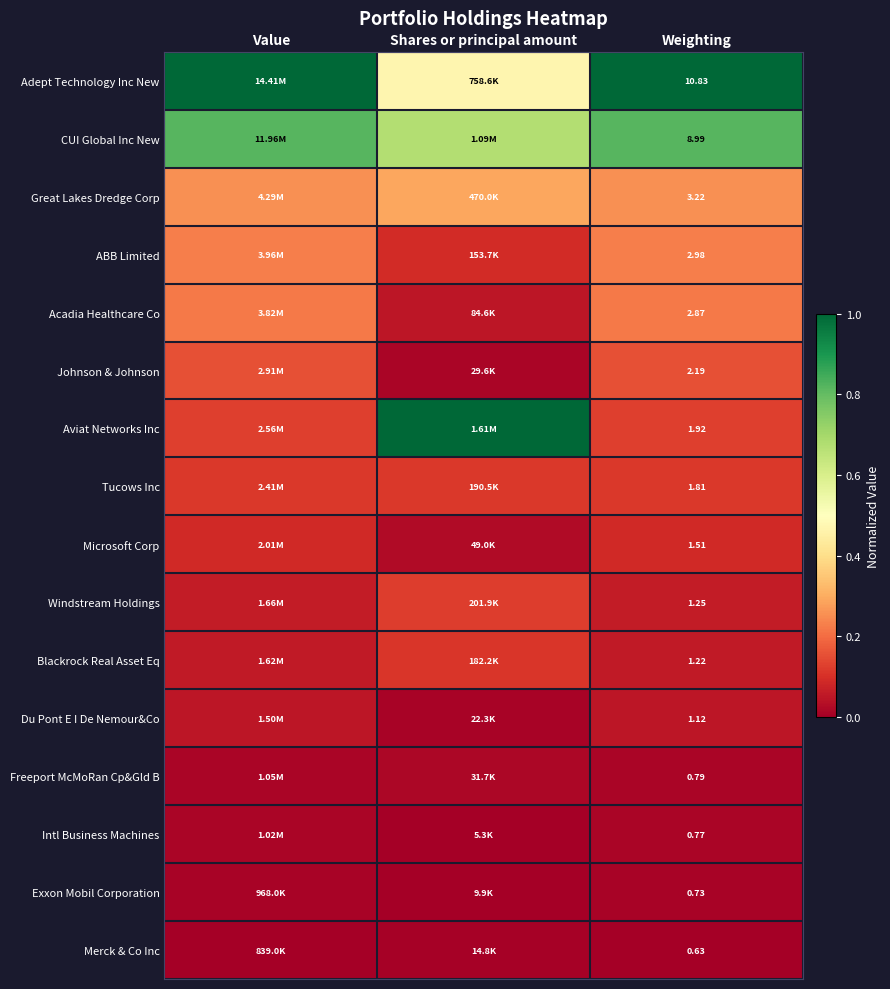

Between Value and Weighting, which is larger?

Value